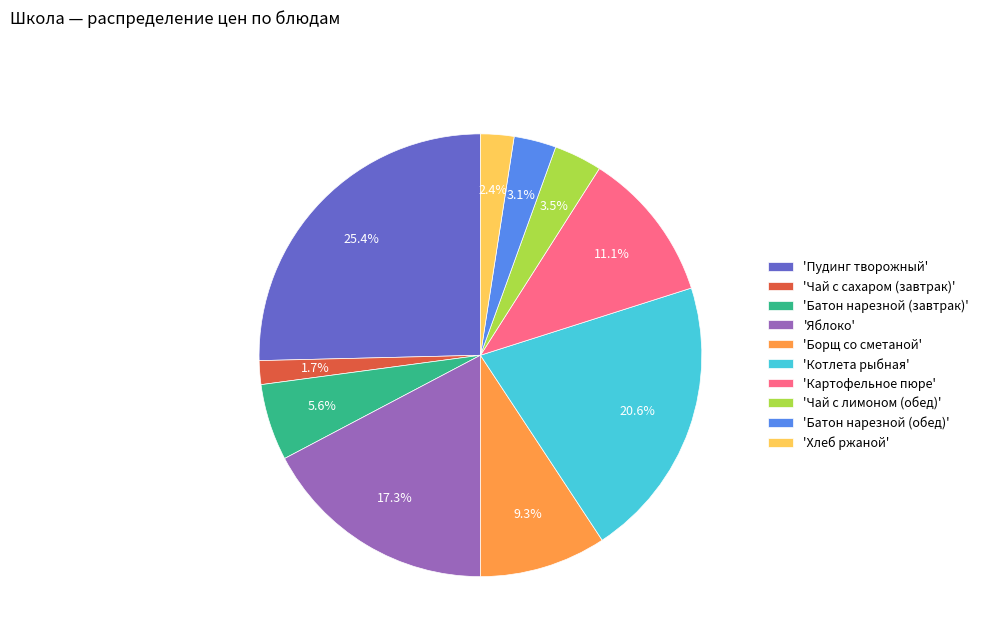

What portion of the pie excludes 'Борщ со сметаной'?

90.7%